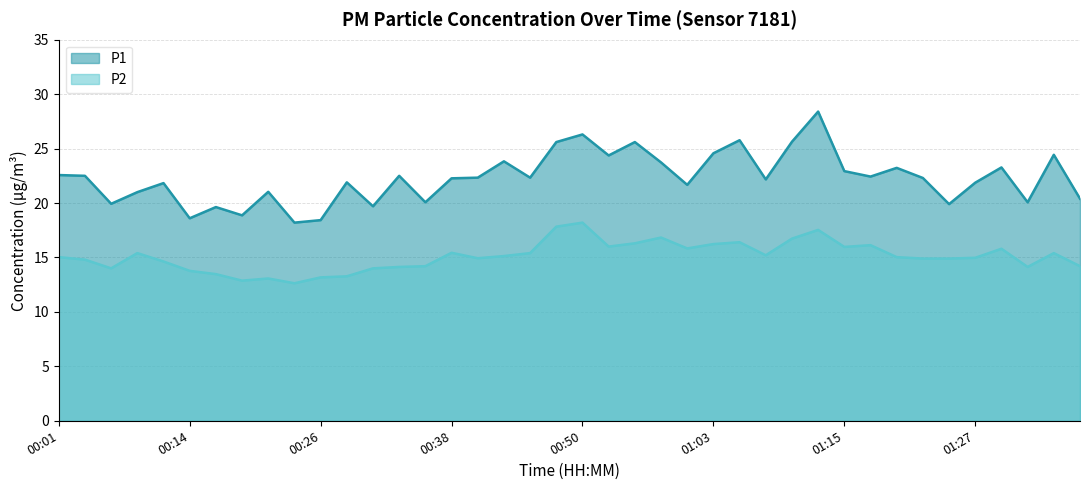

What is the sum of all P1 values?

892.2